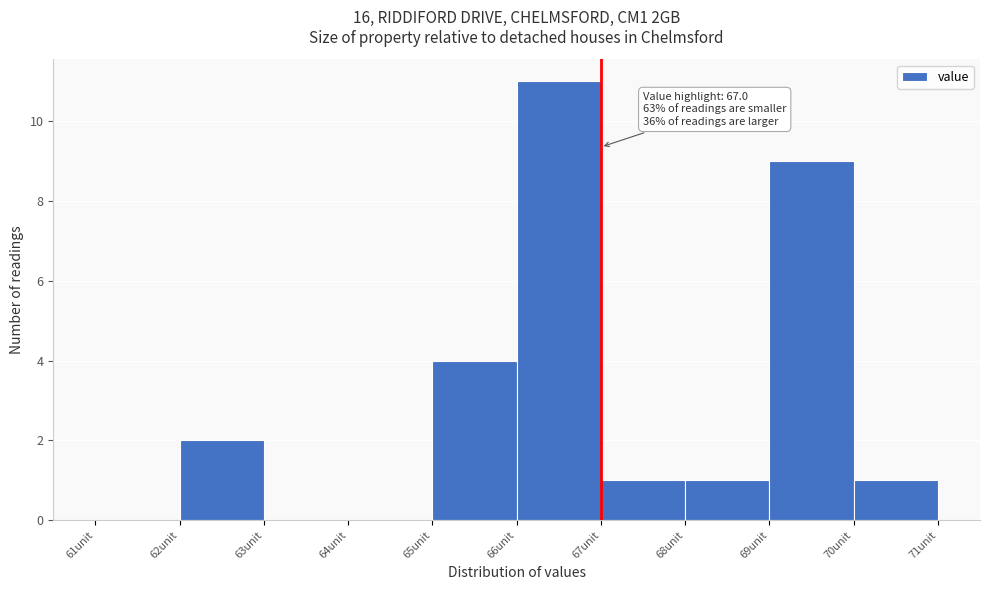

Which range on the x-axis has the tallest bar?

66 to 67